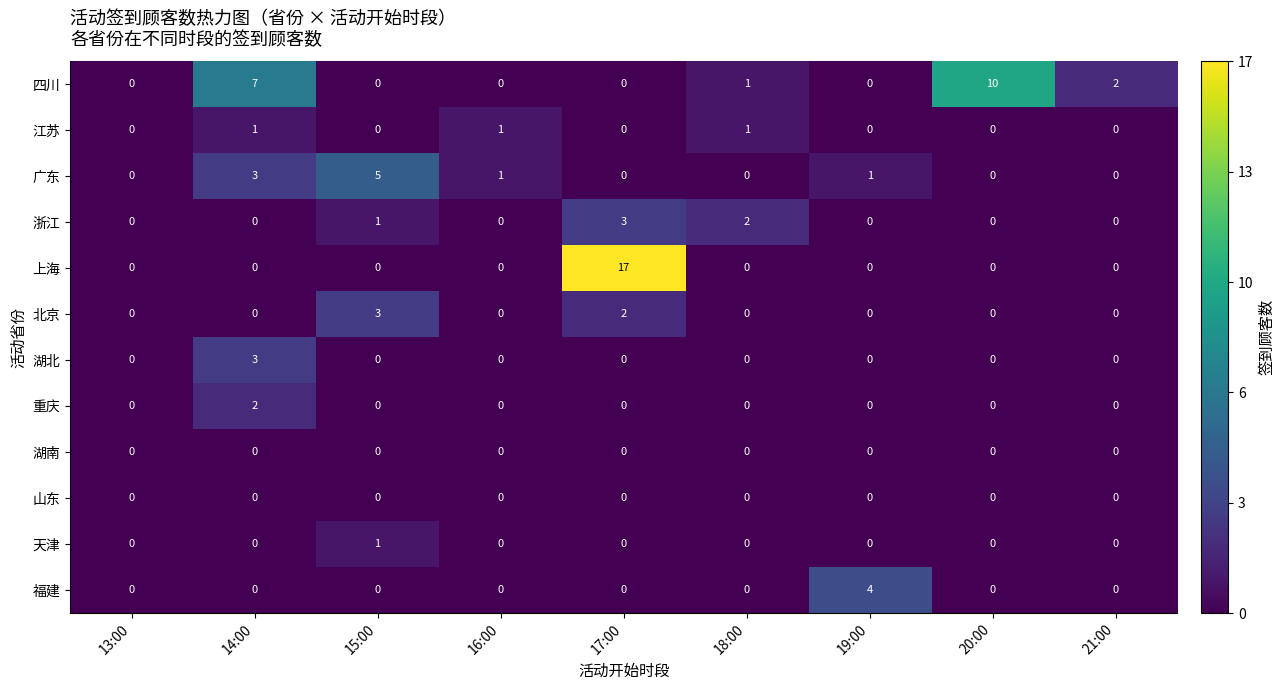

What is the maximum value shown in the chart?

17